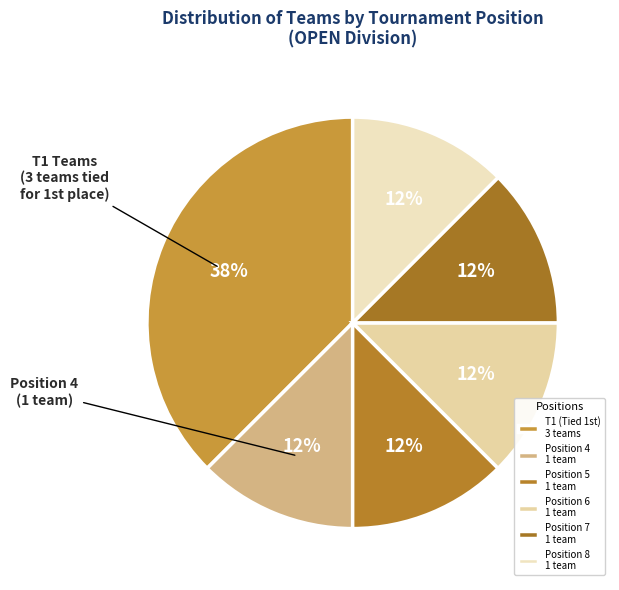

How many slices are in this pie chart?

6